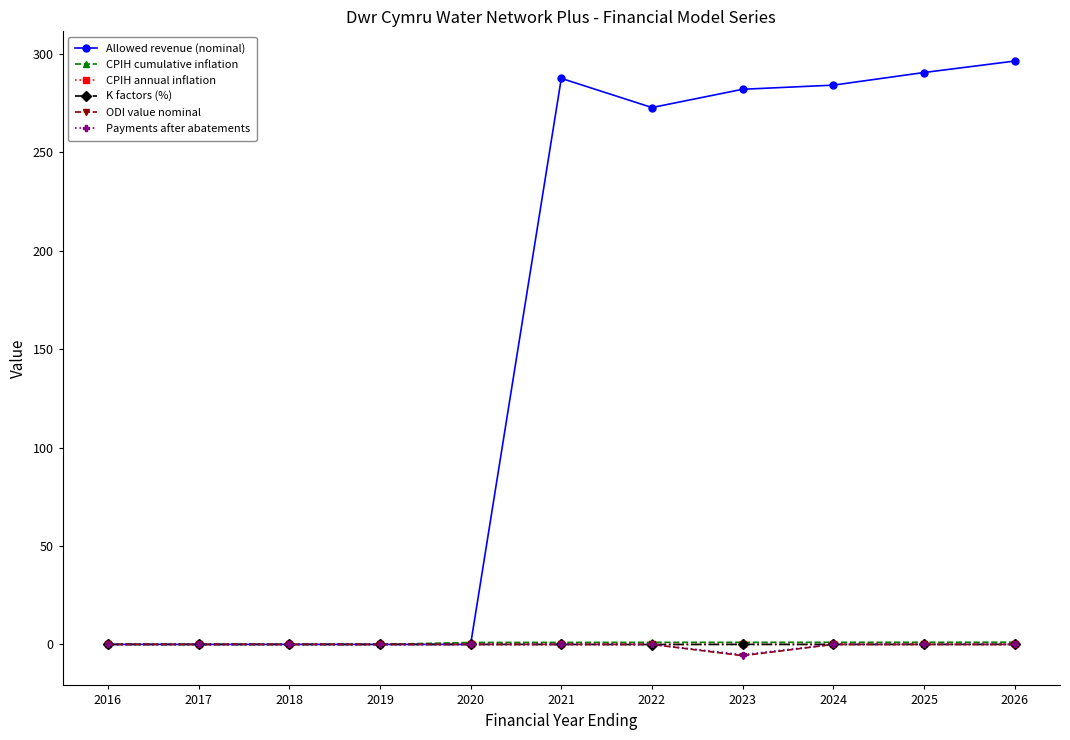

How many data points does each series have?

11